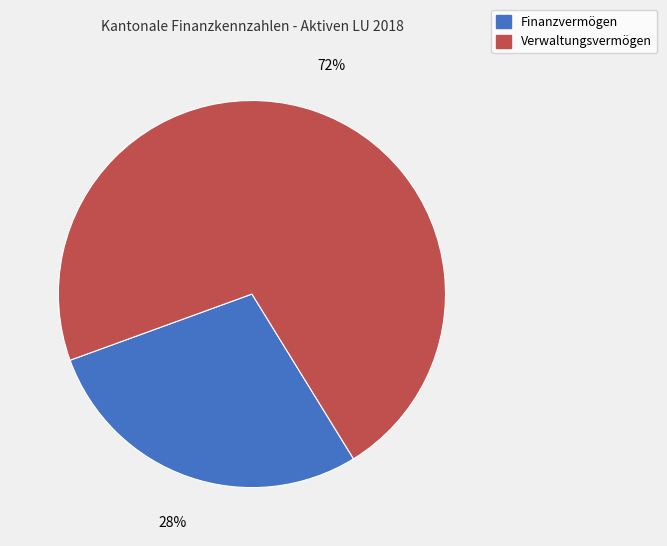

Combined, do Finanzvermögen and Verwaltungsvermögen account for over 50%?

Yes